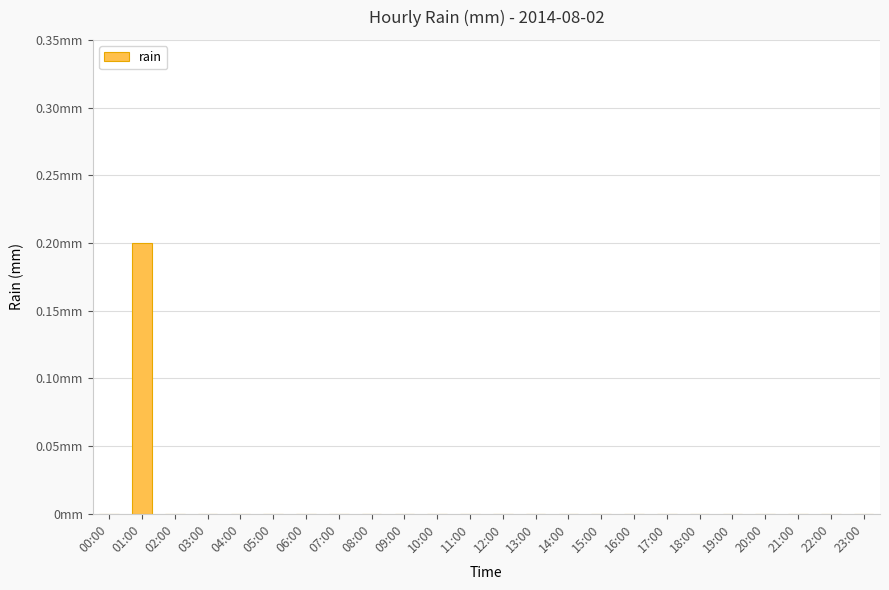

Are the bars horizontal?

No